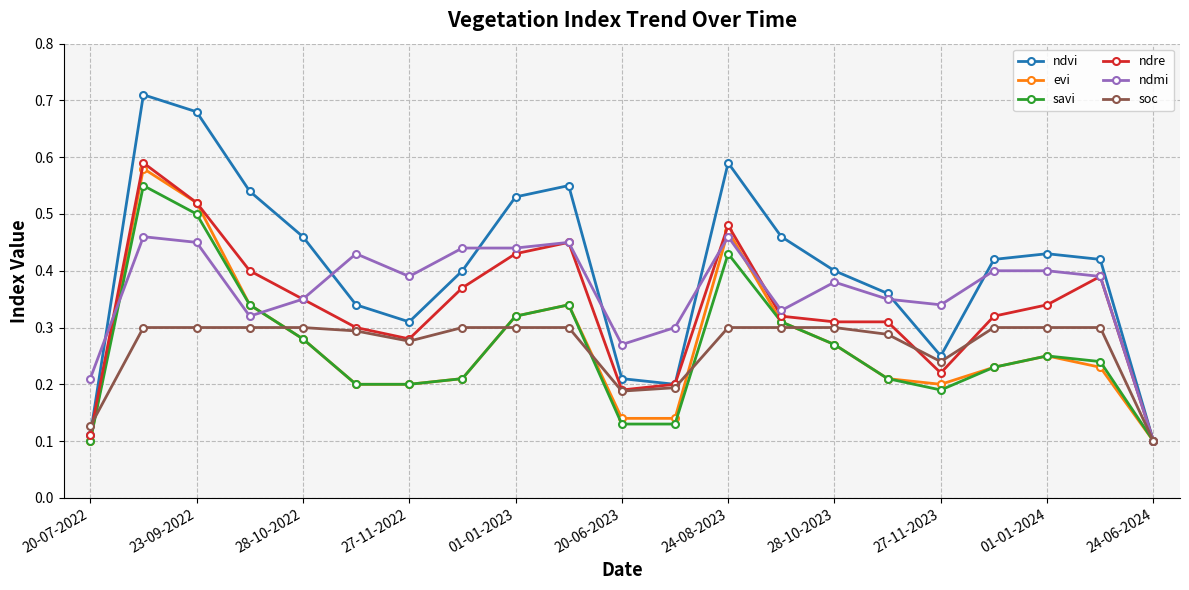

At how many categories does at least one series exceed 0?

21